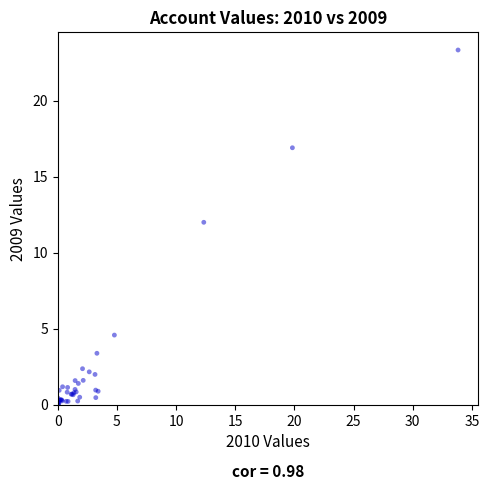

What Y value in the scatter plot is closest to 11?

12.0